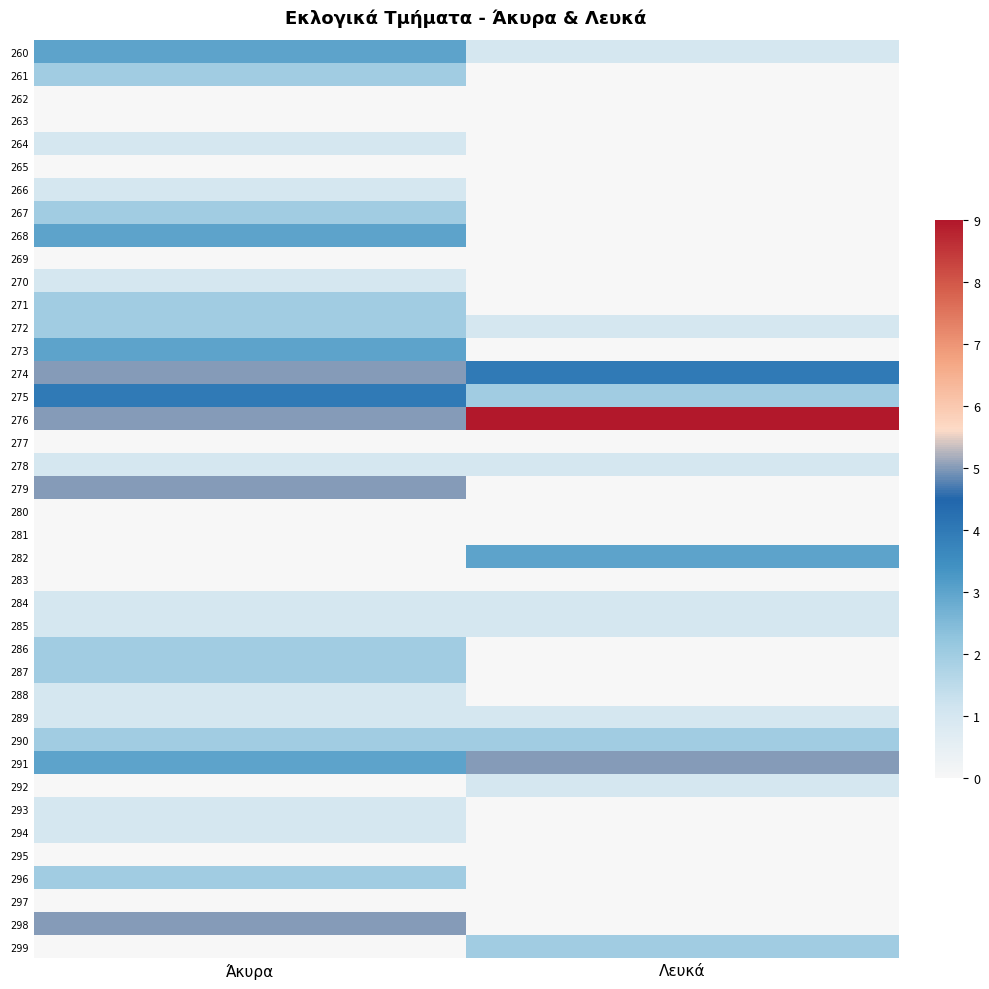

At which category is the sum across all series the highest?

Άκυρα